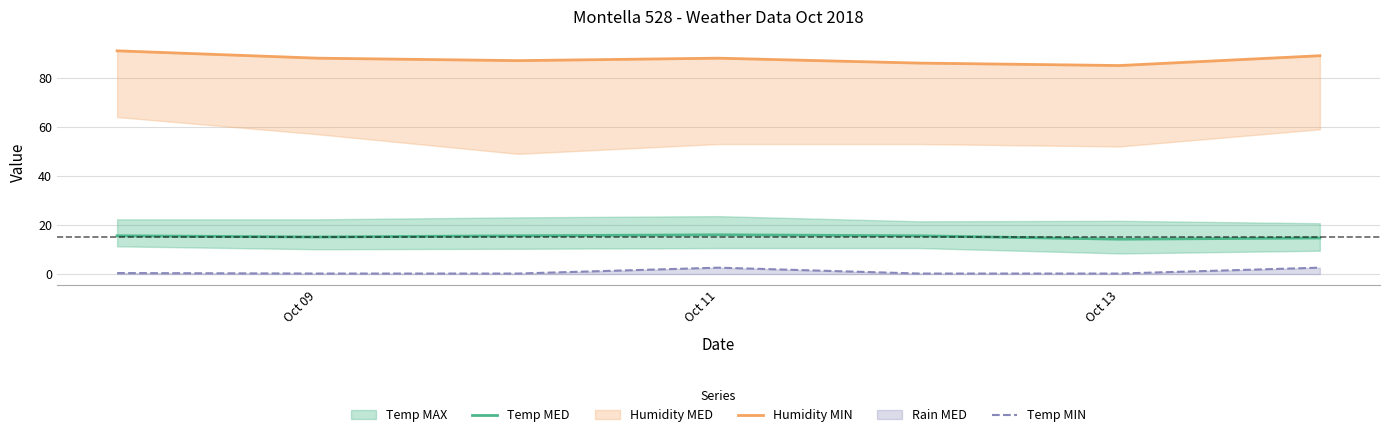

True or false: Temp MIN has a value of 0.2 at Oct 09.

True